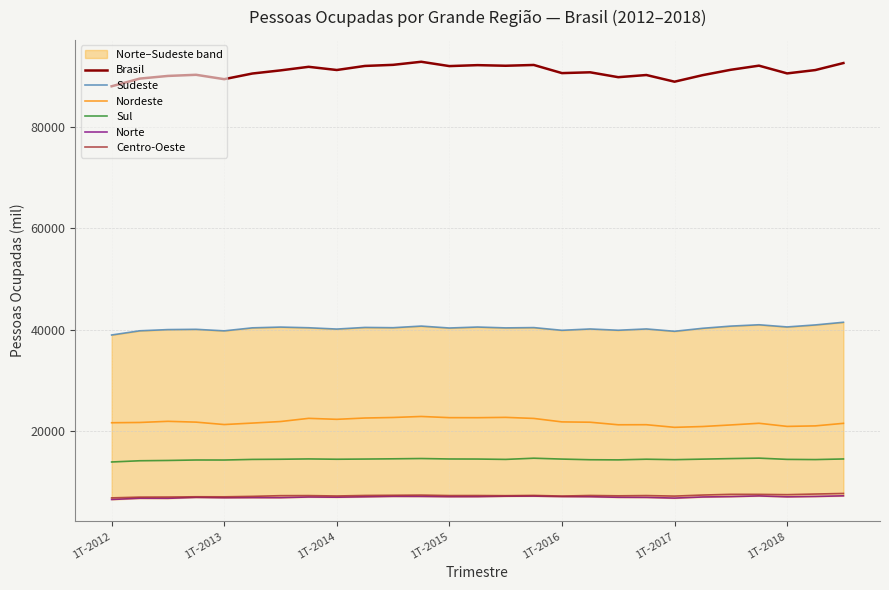

The value of Sul at 1T-2012 is 13946. True or false?

True